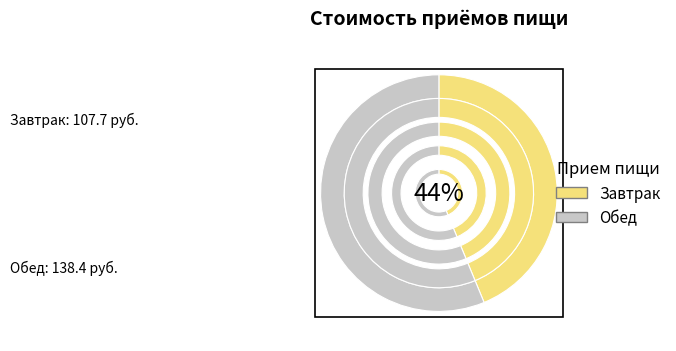

To the nearest percent, what percentage of the pie is Завтрак?

44%